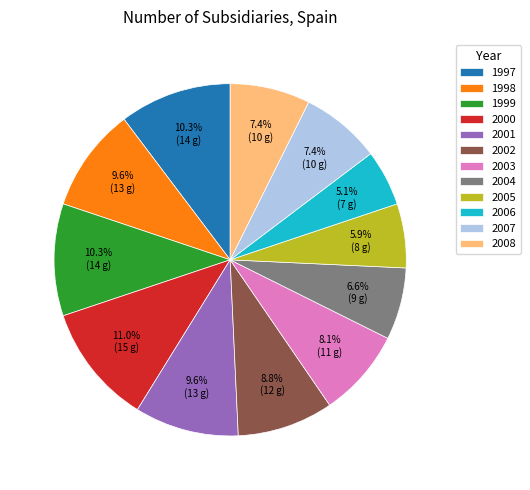

Between 2005 and 1999, which is larger?

1999